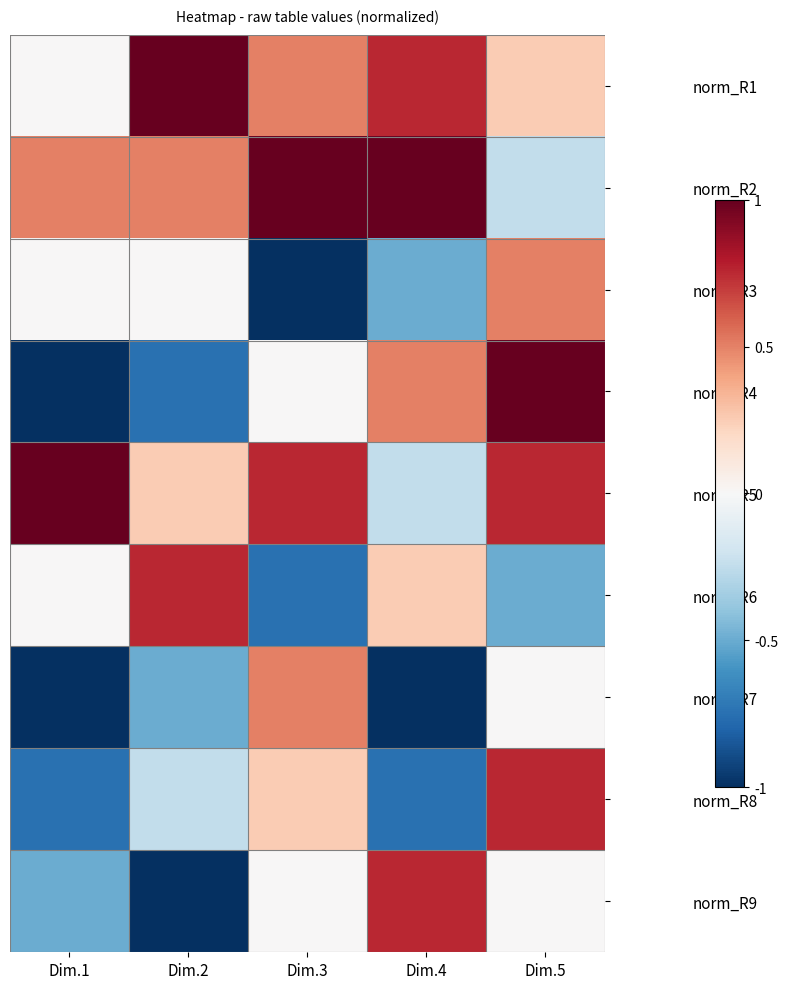

Reading left to right, list all the values displayed in this chart.

norm_R1: Dim.1=0.0	Dim.2=1.0	Dim.3=0.5	Dim.4=0.8	Dim.5=0.2
norm_R2: Dim.1=0.5	Dim.2=0.5	Dim.3=1.0	Dim.4=1.0	Dim.5=-0.2
norm_R3: Dim.1=0.0	Dim.2=0.0	Dim.3=-1.0	Dim.4=-0.5	Dim.5=0.5
norm_R4: Dim.1=-1.0	Dim.2=-0.8	Dim.3=0.0	Dim.4=0.5	Dim.5=1.0
norm_R5: Dim.1=1.0	Dim.2=0.2	Dim.3=0.8	Dim.4=-0.2	Dim.5=0.8
norm_R6: Dim.1=0.0	Dim.2=0.8	Dim.3=-0.8	Dim.4=0.2	Dim.5=-0.5
norm_R7: Dim.1=-1.0	Dim.2=-0.5	Dim.3=0.5	Dim.4=-1.0	Dim.5=0.0
norm_R8: Dim.1=-0.8	Dim.2=-0.2	Dim.3=0.2	Dim.4=-0.8	Dim.5=0.8
norm_R9: Dim.1=-0.5	Dim.2=-1.0	Dim.3=0.0	Dim.4=0.8	Dim.5=0.0